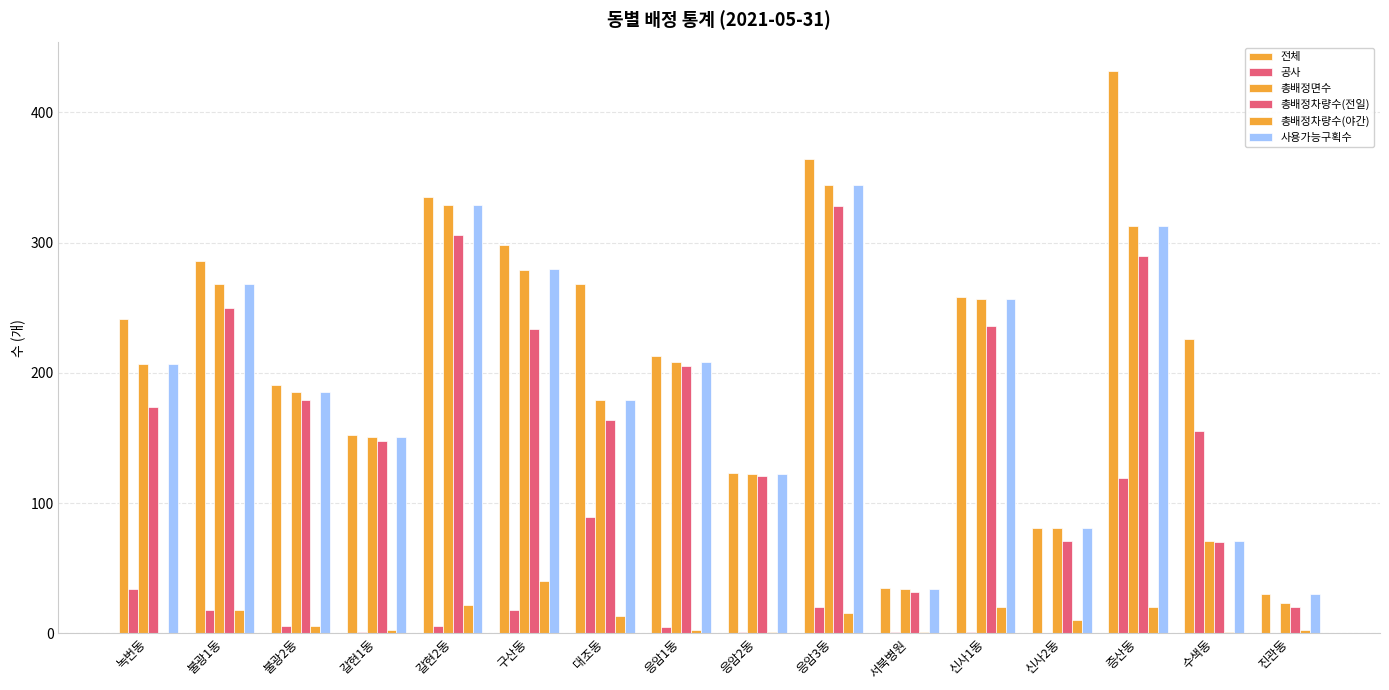

Reading left to right, list all the values displayed in this chart.

전체: 241	286	191	152	335	298	268	213	123	364	35	258	81	432	226	30
공사: 34	18	6	1	6	18	89	5	1	20	1	1	0	119	155	0
총배정면수: 207	268	185	151	329	279	179	208	122	344	34	257	81	313	71	23
총배정차량수(전일): 174	250	179	148	306	234	164	205	121	328	32	236	71	290	70	20
총배정차량수(야간): 0	18	6	3	22	40	13	3	1	16	1	20	10	20	1	3
사용가능구획수: 207	268	185	151	329	280	179	208	122	344	34	257	81	313	71	30